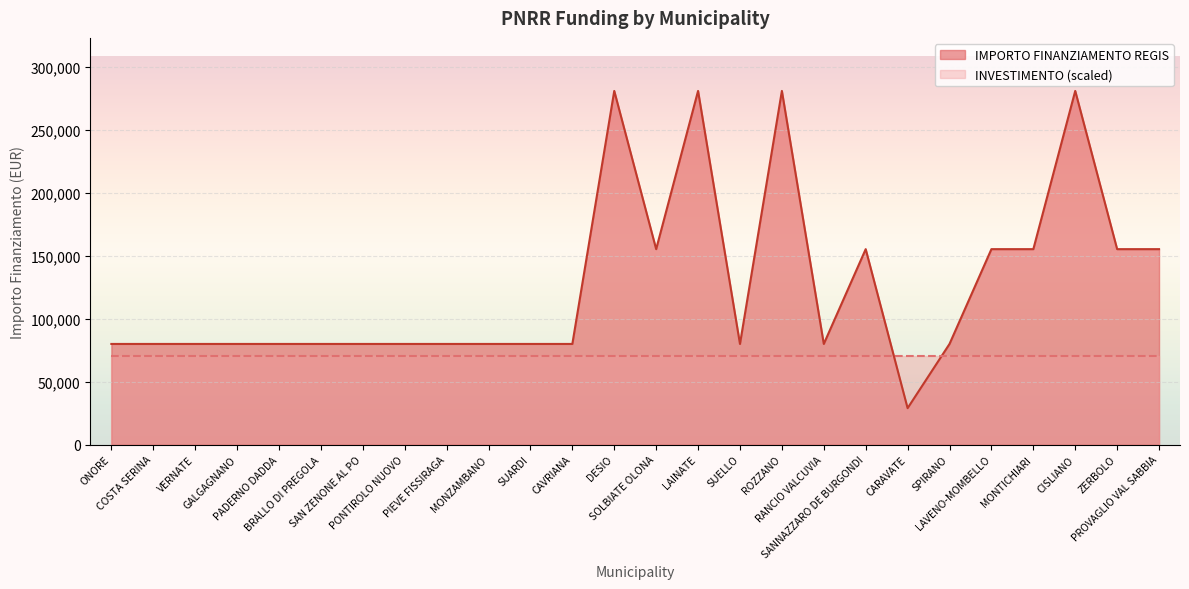

Reading left to right, list all the values displayed in this chart.

ONORE=79922	COSTA SERINA=79922	VERNATE=79922	GALGAGNANO=79922	PADERNO DADDA=79922	BRALLO DI PREGOLA=79922	SAN ZENONE AL PO=79922	PONTIROLO NUOVO=79922	PIEVE FISSIRAGA=79922	MONZAMBANO=79922	SUARDI=79922	CAVRIANA=79922	DESIO=280932	SOLBIATE OLONA=155234	LAINATE=280932	SUELLO=79922	ROZZANO=280932	RANCIO VALCUVIA=79922	SANNAZZARO DE BURGONDI=155234	CARAVATE=28902	SPIRANO=79922	LAVENO-MOMBELLO=155234	MONTICHIARI=155234	CISLIANO=280932	ZERBOLO=155234	PROVAGLIO VAL SABBIA=155234